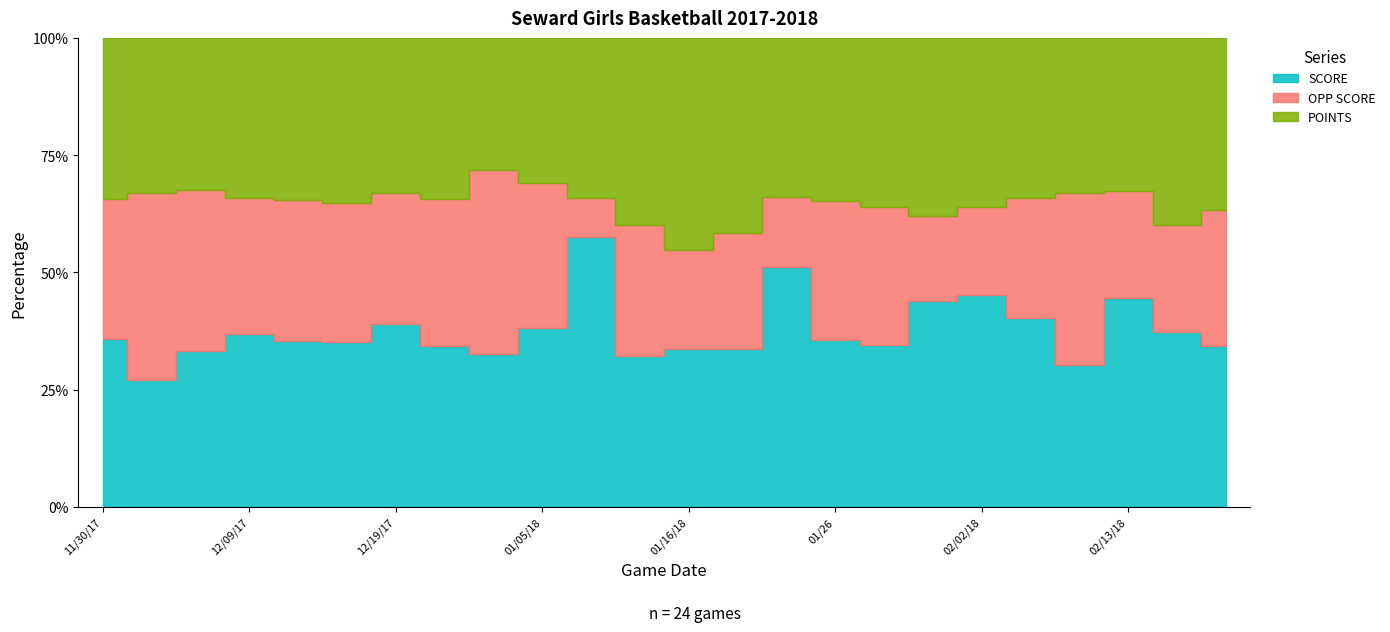

Reading right to left, list all the values displayed in this chart.

SCORE: 44	44	60	33	52	55	51	45	48	62	38	35	38	69	58	45	50	52	44	48	51	40	32	49
OPP SCORE: 37	27	31	40	33	23	21	38	40	18	28	22	33	10	47	54	46	37	37	41	40	41	47	41
POINTS: 47	47	44	36	44	44	44	47	47	41	47	47	47	41	47	39	50	44	44	47	47	39	39	47